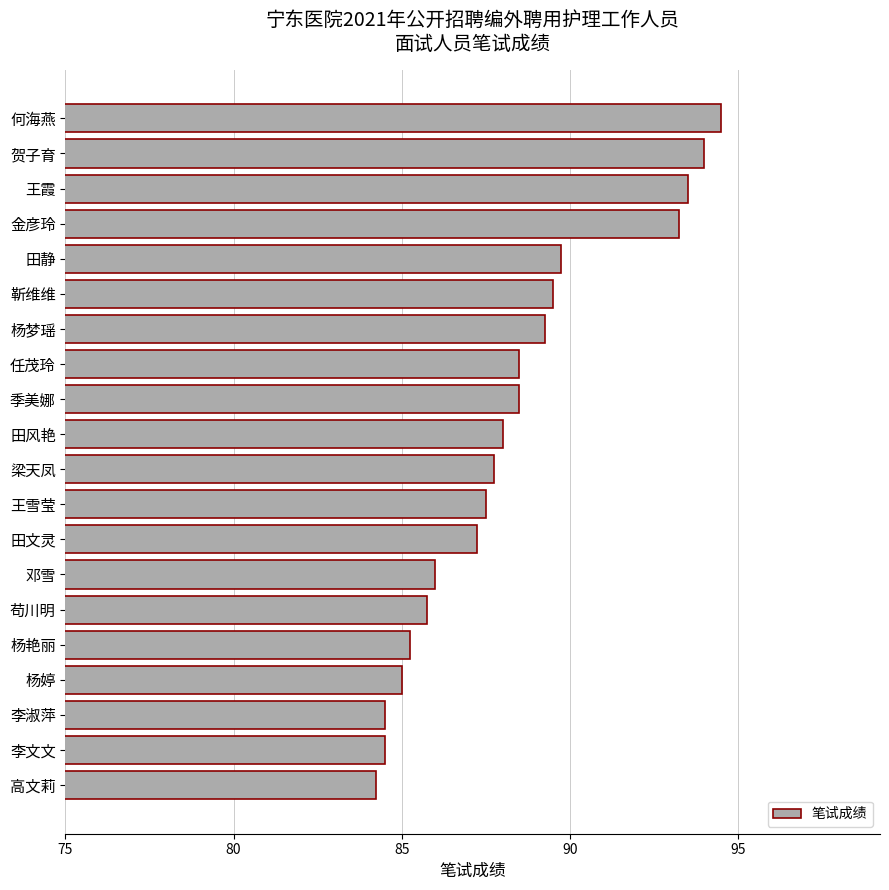

How many series are shown in this chart?

1